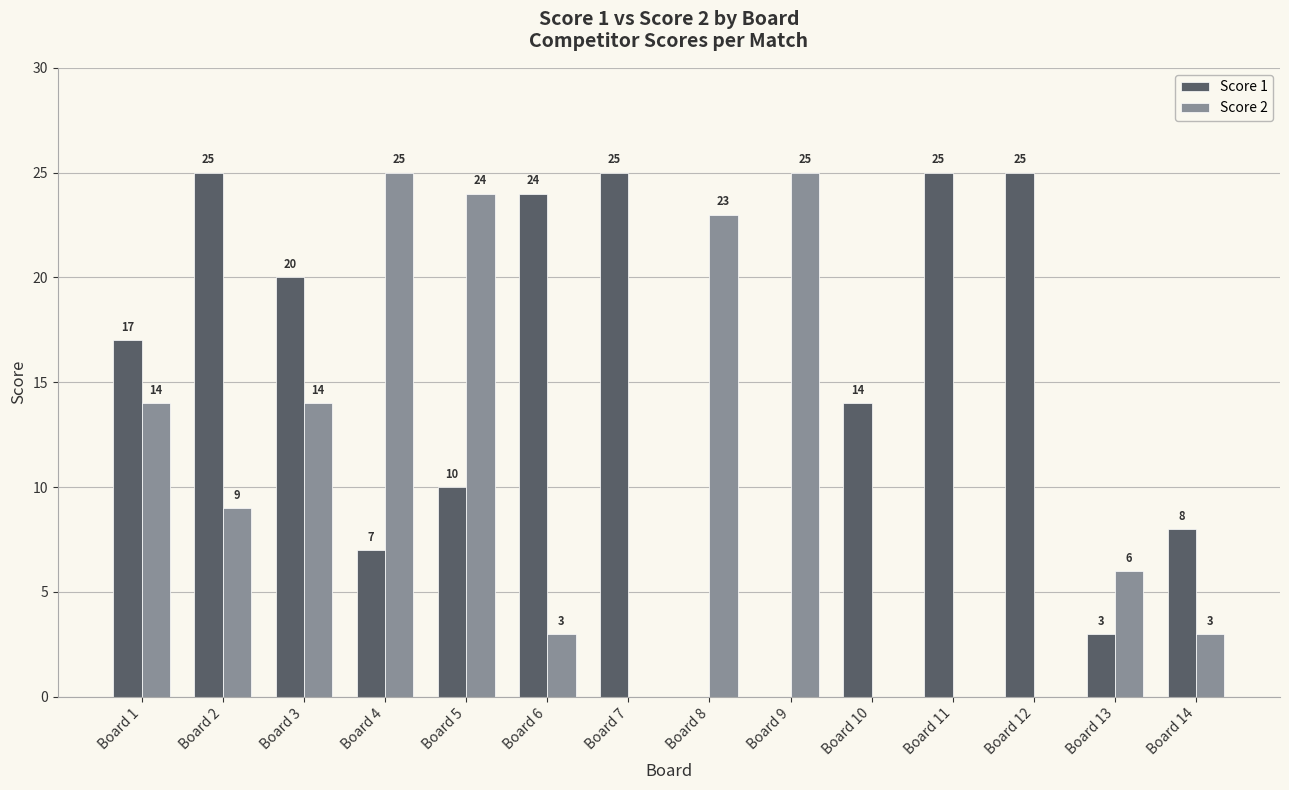

Where is Score 1 nearest to the value 12?

Board 5